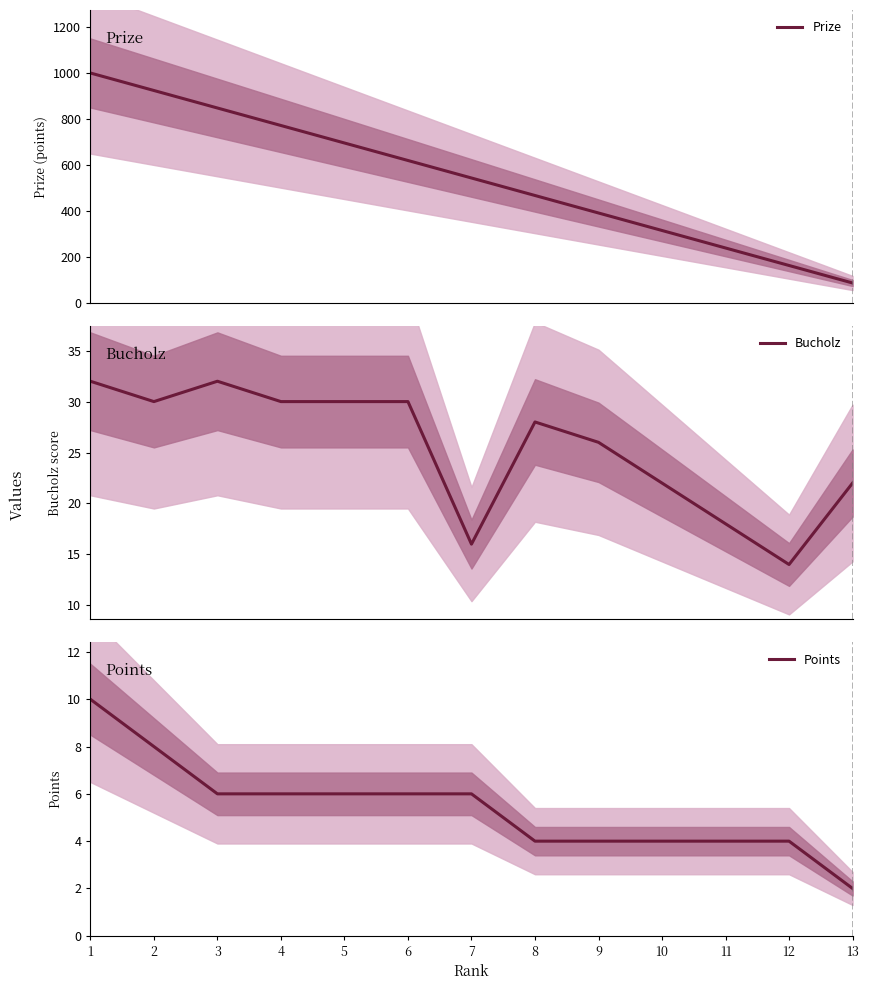

Which label corresponds to the smallest value in the chart?

13